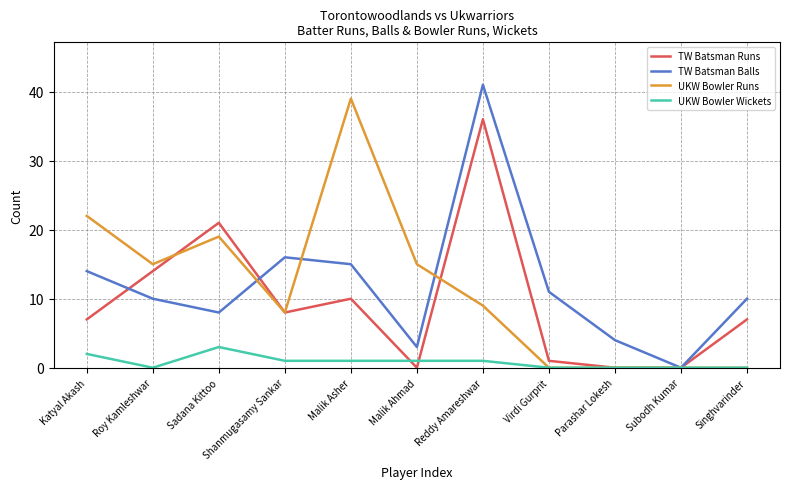

Does the chart display data point markers on the line(s)?

No